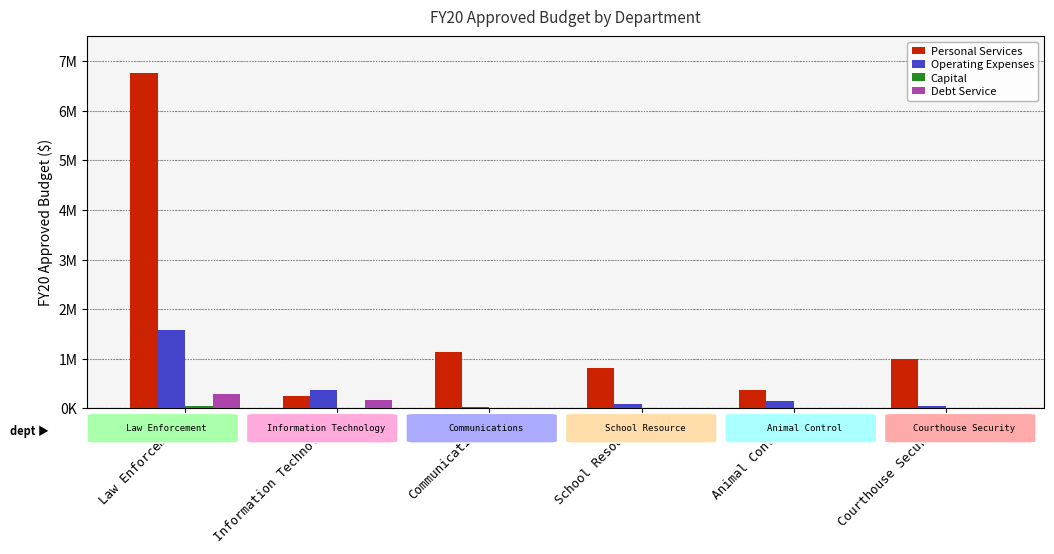

Rank the series by their maximum value, from lowest to highest.

Capital, Debt Service, Operating Expenses, Personal Services